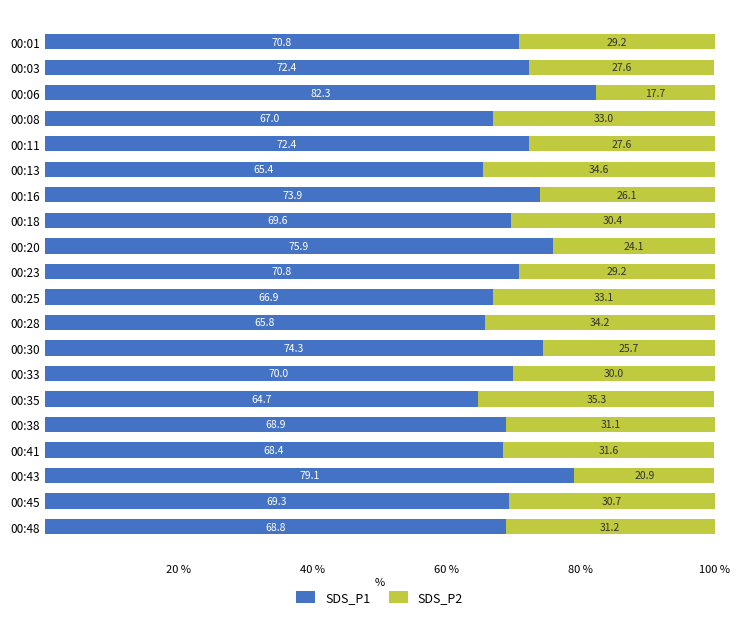

What is the difference between the maximum and minimum values in the SDS_P1 series?

17.6